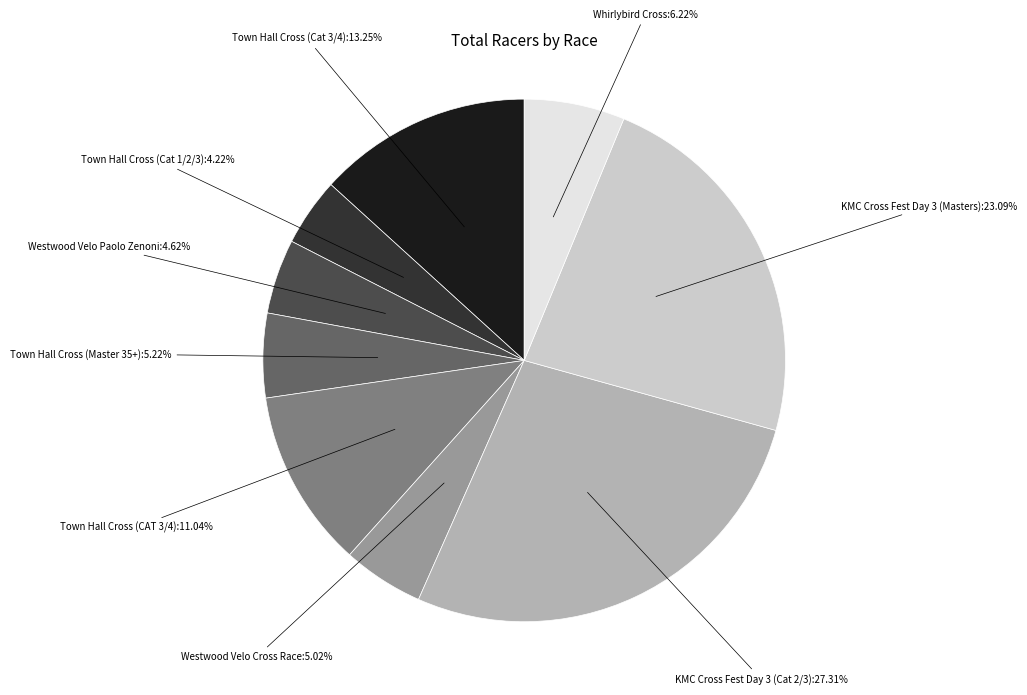

How many slices are in this pie chart?

9